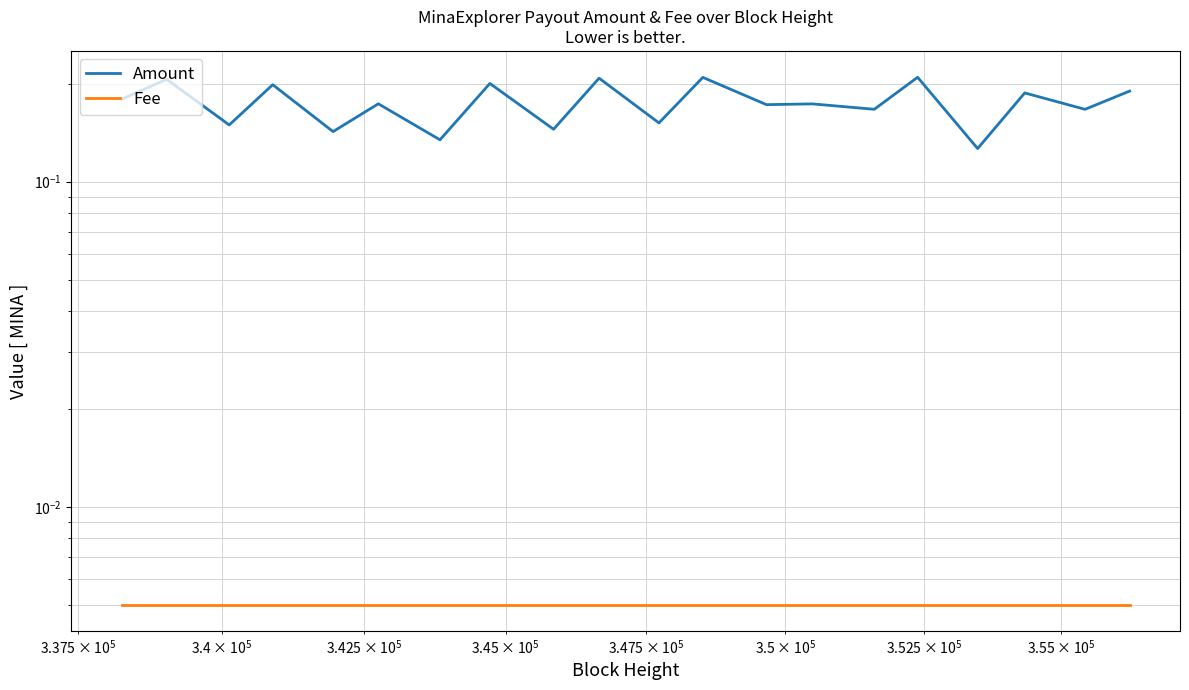

How many lines are shown in the chart?

2